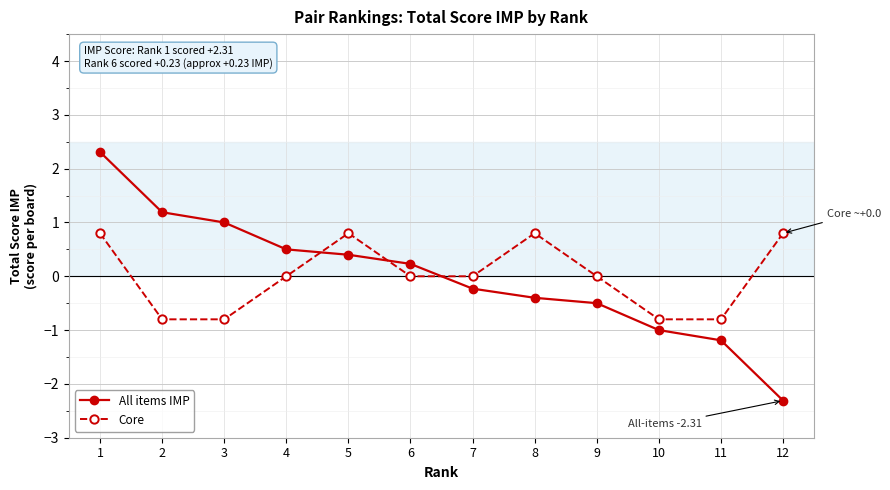

Which series has the widest spread of values?

All items IMP